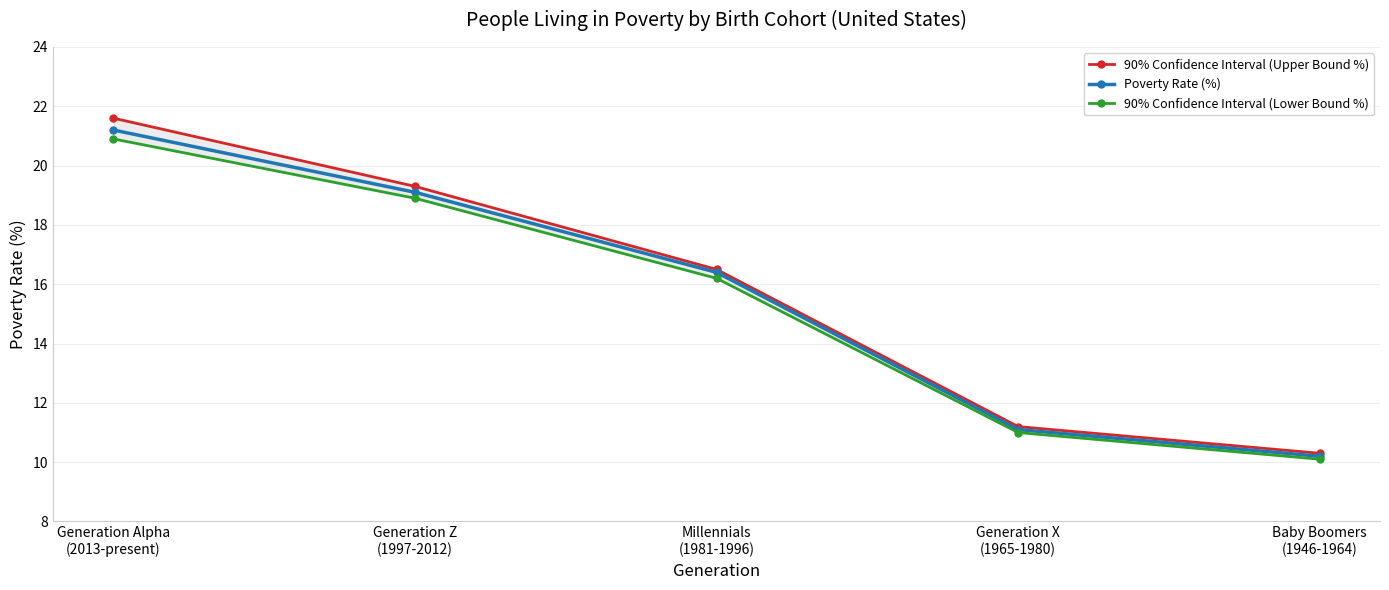

What are all the series names shown in the legend?

90% Confidence Interval (Upper Bound %), Poverty Rate (%), 90% Confidence Interval (Lower Bound %)